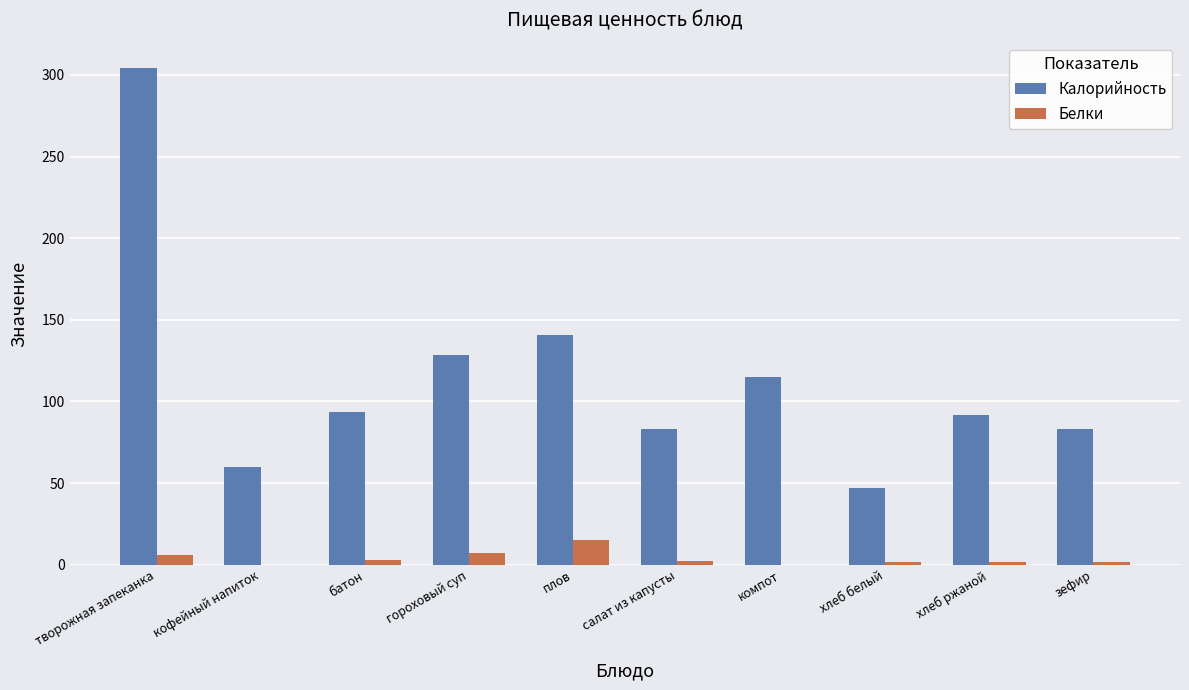

Which category has the highest value across all series?

творожная запеканка